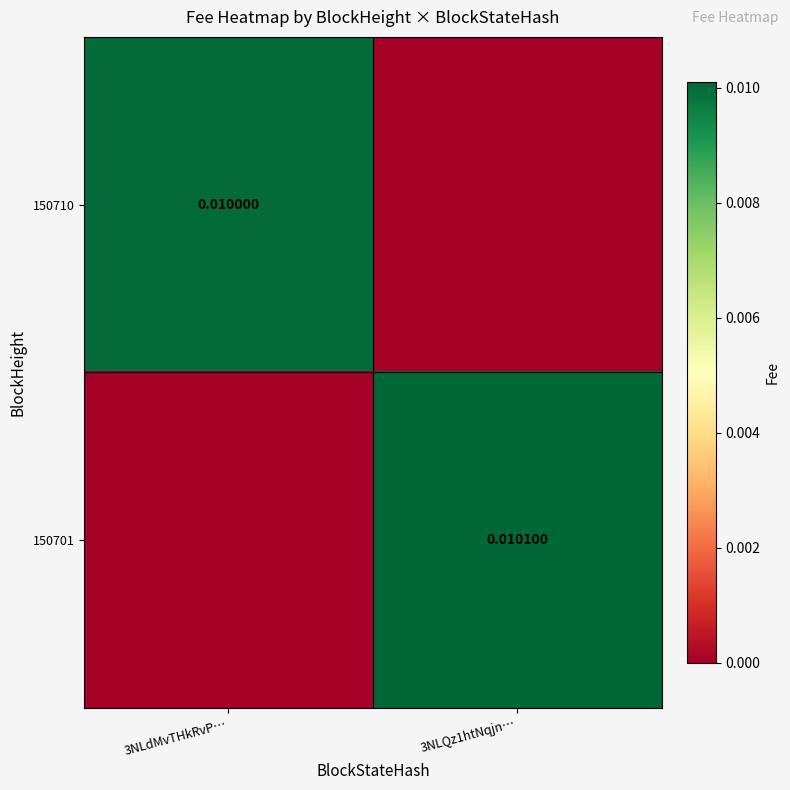

Is it true that 150701 equals 0.0 at 3NLQz1htNqjn…?

False